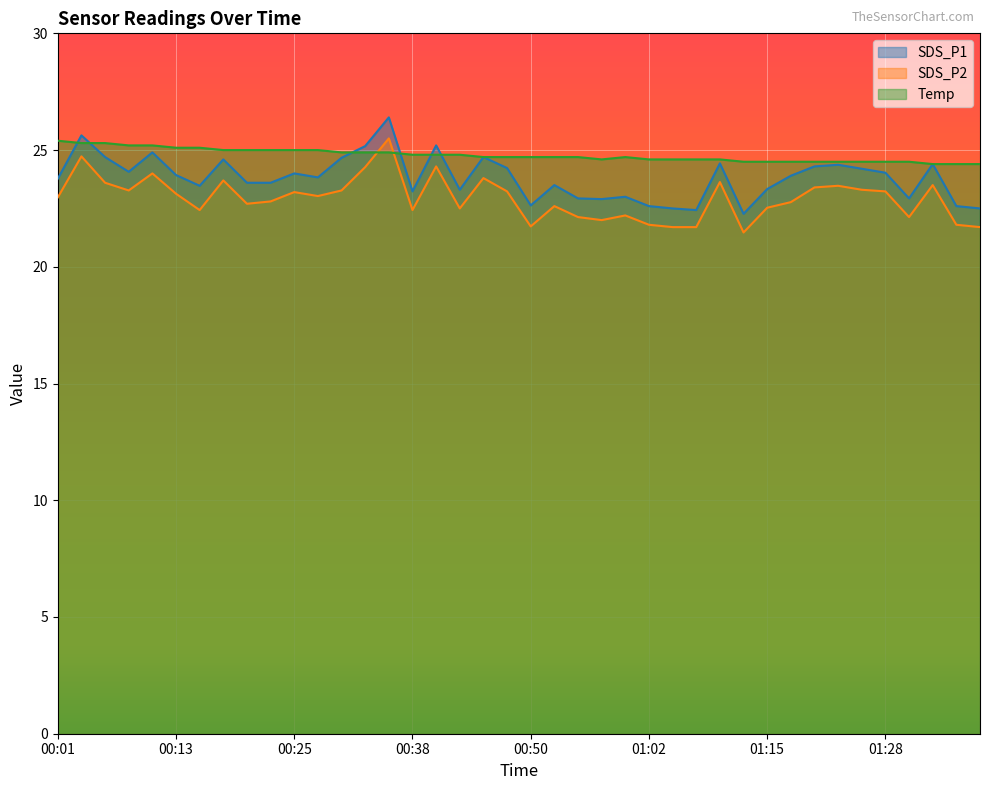

Reading left to right, transcribe all the data shown in this chart.

SDS_P1: 00:01=23.8	00:03=25.6	00:06=24.7	00:08=24.1	00:11=24.9	00:13=23.9	00:16=23.5	00:18=24.6	00:21=23.6	00:23=23.6	00:25=24.0	00:28=23.8	00:30=24.7	00:33=25.2	00:35=26.4	00:38=23.2	00:40=25.2	00:43=23.3	00:45=24.7	00:48=24.2	00:50=22.6	00:52=23.5	00:55=22.9	00:57=22.9	01:00=23.0	01:02=22.6	01:05=22.5	01:07=22.4	01:10=24.4	01:12=22.3	01:15=23.3	01:17=23.9	01:20=24.3	01:22=24.4	01:25=24.2	01:28=24.0	01:30=22.9	01:33=24.4	01:35=22.6	01:37=22.5
SDS_P2: 00:01=23.0	00:03=24.7	00:06=23.6	00:08=23.3	00:11=24.0	00:13=23.1	00:16=22.4	00:18=23.7	00:21=22.7	00:23=22.8	00:25=23.2	00:28=23.0	00:30=23.3	00:33=24.3	00:35=25.5	00:38=22.4	00:40=24.3	00:43=22.5	00:45=23.8	00:48=23.2	00:50=21.7	00:52=22.6	00:55=22.1	00:57=22.0	01:00=22.2	01:02=21.8	01:05=21.7	01:07=21.7	01:10=23.6	01:12=21.5	01:15=22.5	01:17=22.8	01:20=23.4	01:22=23.5	01:25=23.3	01:28=23.2	01:30=22.1	01:33=23.5	01:35=21.8	01:37=21.7
Temp: 00:01=25.4	00:03=25.3	00:06=25.3	00:08=25.2	00:11=25.2	00:13=25.1	00:16=25.1	00:18=25.0	00:21=25.0	00:23=25.0	00:25=25.0	00:28=25.0	00:30=24.9	00:33=24.9	00:35=24.9	00:38=24.8	00:40=24.8	00:43=24.8	00:45=24.7	00:48=24.7	00:50=24.7	00:52=24.7	00:55=24.7	00:57=24.6	01:00=24.7	01:02=24.6	01:05=24.6	01:07=24.6	01:10=24.6	01:12=24.5	01:15=24.5	01:17=24.5	01:20=24.5	01:22=24.5	01:25=24.5	01:28=24.5	01:30=24.5	01:33=24.4	01:35=24.4	01:37=24.4